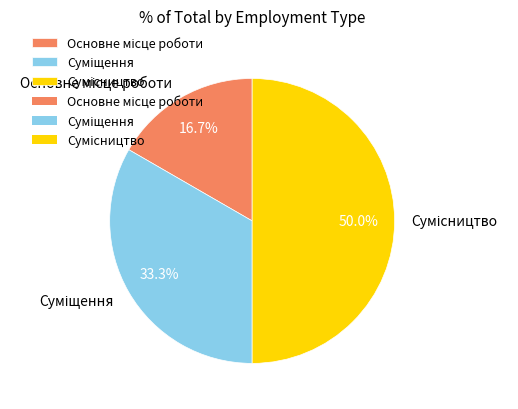

Does Сумісництво account for over 50% of the chart?

No